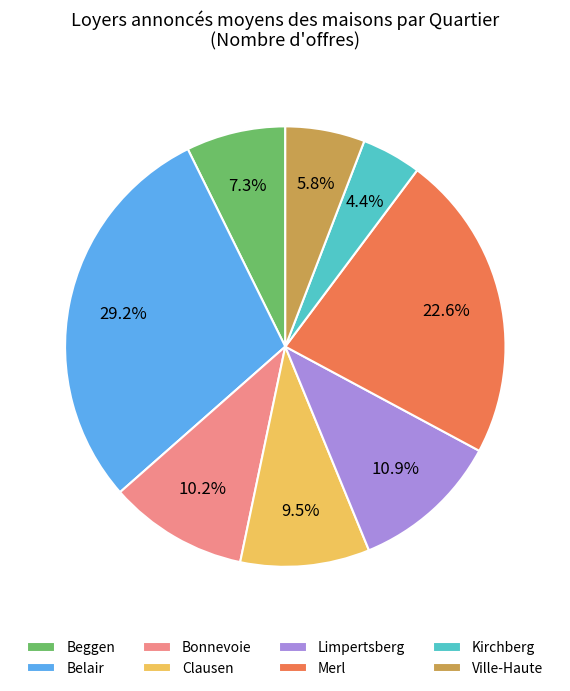

To the nearest percent, what portion does Ville-Haute represent?

6%